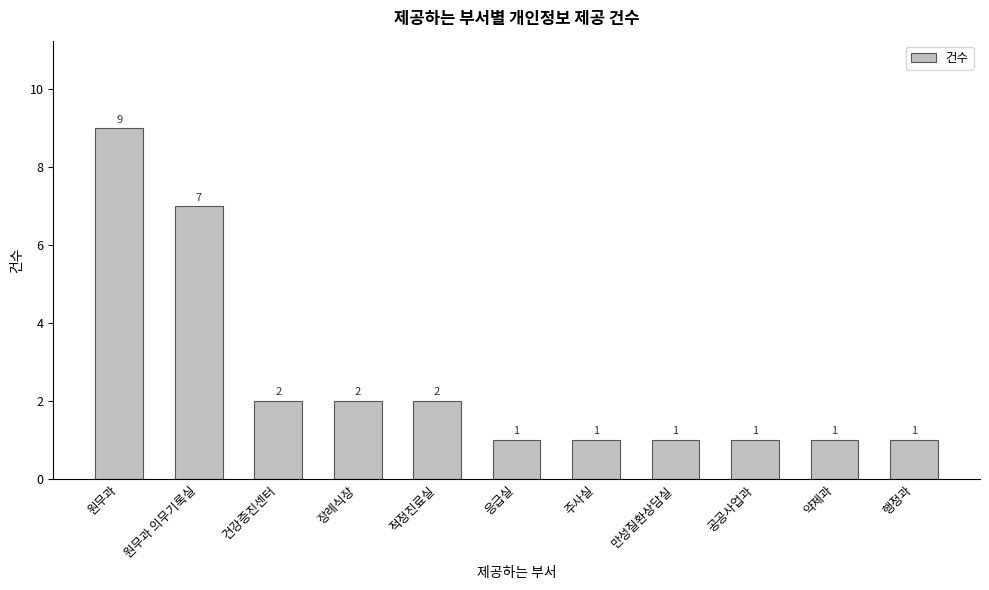

Which label corresponds to the largest value in the chart?

원무과